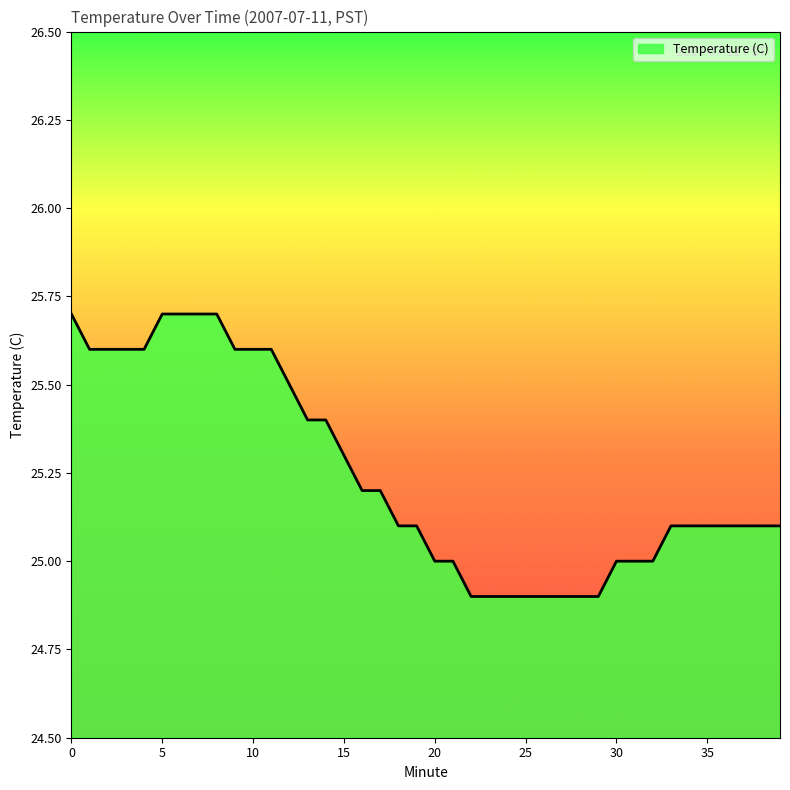

What is the difference between the maximum and minimum values?

0.8